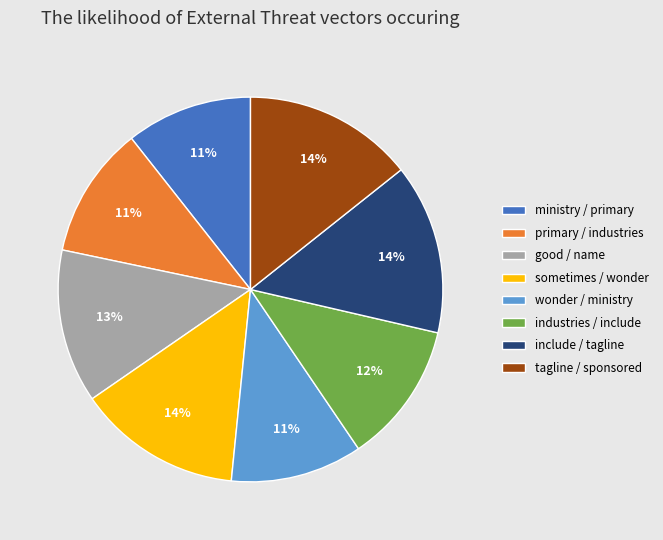

Is the sum of tagline / sponsored and primary / industries greater than half?

No